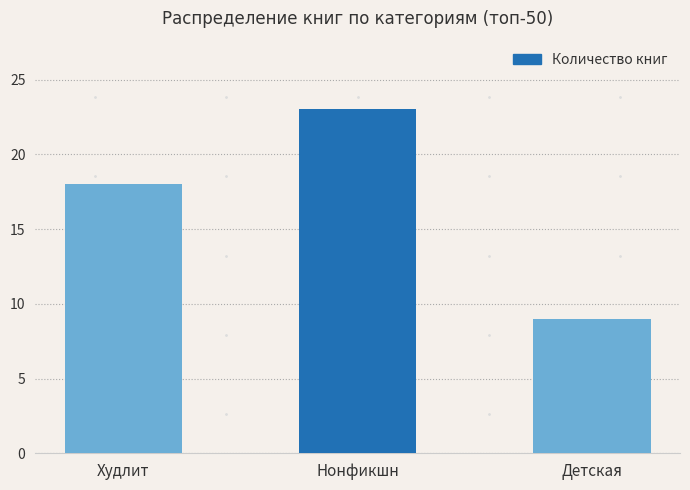

Approximately how many times larger is the value at Детская compared to Худлит?

0.5